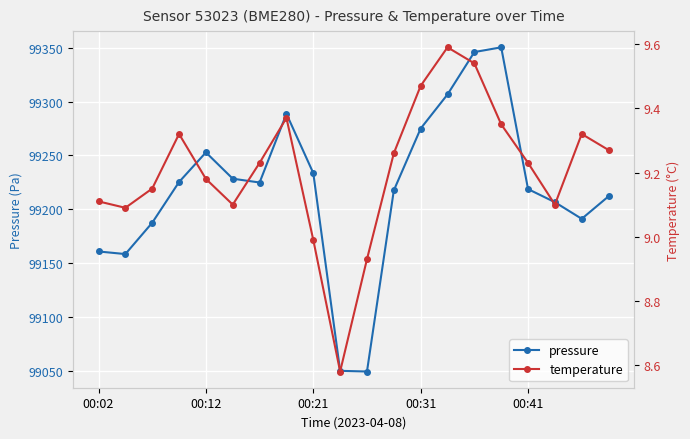

True or false: pressure has more than 1 points higher than both neighbors.

True